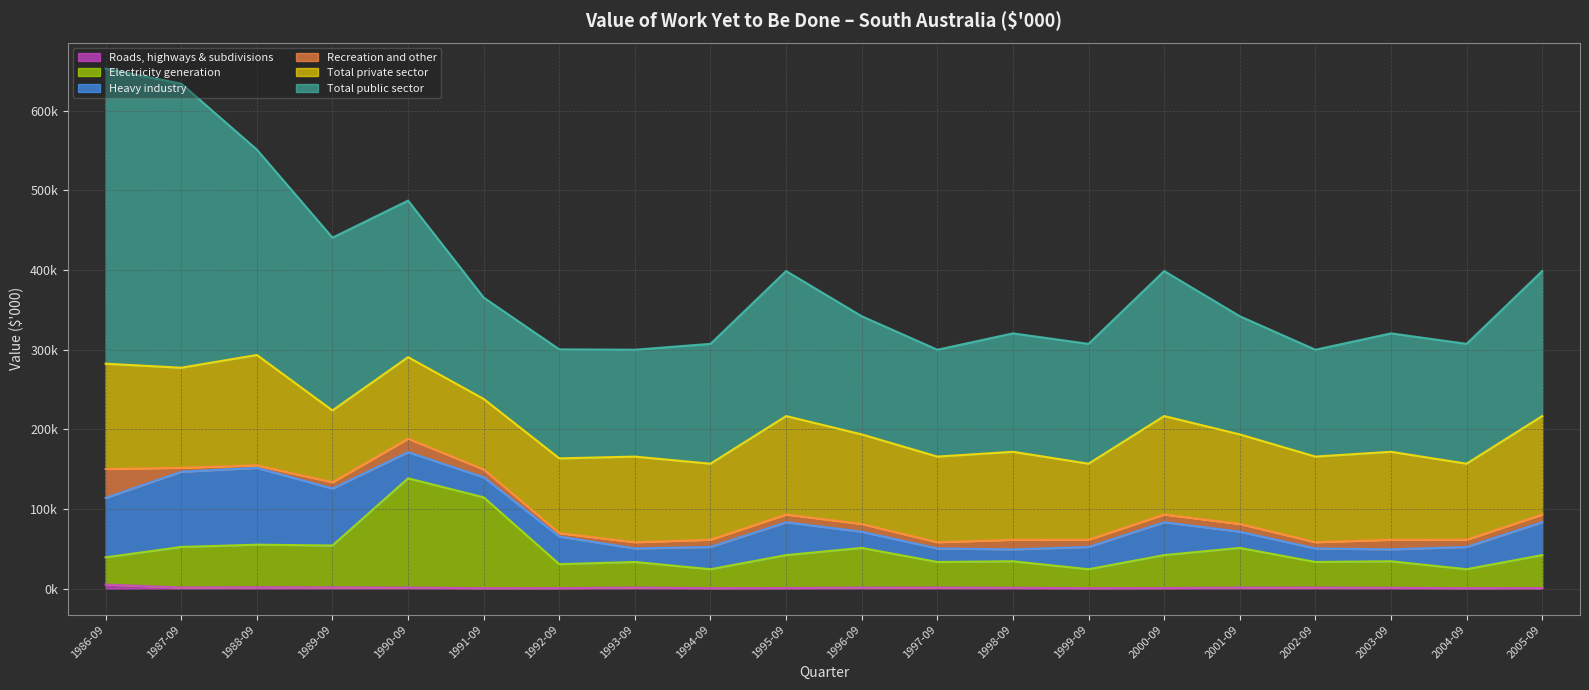

How many lines are shown in the chart?

6